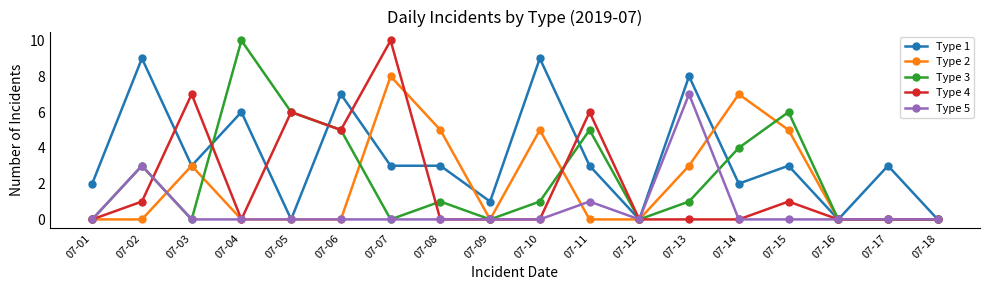

Reading right to left, what are all the values shown in this chart?

Type 1: 07-18=0	07-17=3	07-16=0	07-15=3	07-14=2	07-13=8	07-12=0	07-11=3	07-10=9	07-09=1	07-08=3	07-07=3	07-06=7	07-05=0	07-04=6	07-03=3	07-02=9	07-01=2
Type 2: 07-18=0	07-17=0	07-16=0	07-15=5	07-14=7	07-13=3	07-12=0	07-11=0	07-10=5	07-09=0	07-08=5	07-07=8	07-06=0	07-05=0	07-04=0	07-03=3	07-02=0	07-01=0
Type 3: 07-18=0	07-17=0	07-16=0	07-15=6	07-14=4	07-13=1	07-12=0	07-11=5	07-10=1	07-09=0	07-08=1	07-07=0	07-06=5	07-05=6	07-04=10	07-03=0	07-02=3	07-01=0
Type 4: 07-18=0	07-17=0	07-16=0	07-15=1	07-14=0	07-13=0	07-12=0	07-11=6	07-10=0	07-09=0	07-08=0	07-07=10	07-06=5	07-05=6	07-04=0	07-03=7	07-02=1	07-01=0
Type 5: 07-18=0	07-17=0	07-16=0	07-15=0	07-14=0	07-13=7	07-12=0	07-11=1	07-10=0	07-09=0	07-08=0	07-07=0	07-06=0	07-05=0	07-04=0	07-03=0	07-02=3	07-01=0